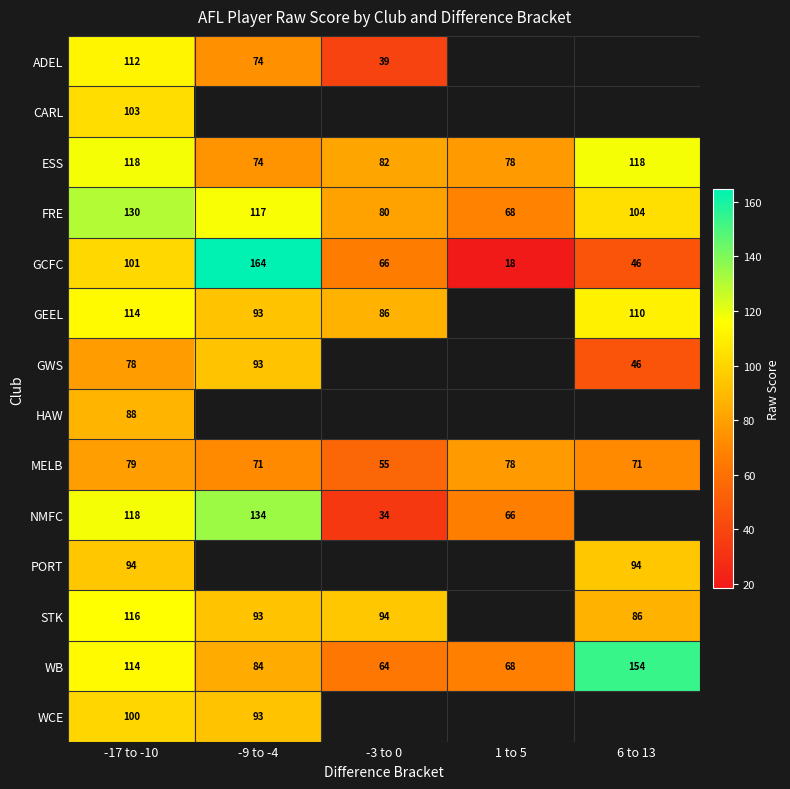

Where does the MELB series first go above 71?

-17 to -10